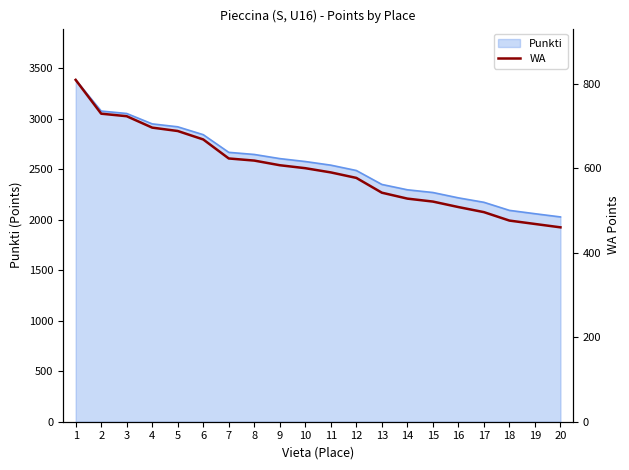

What is the average value?

596